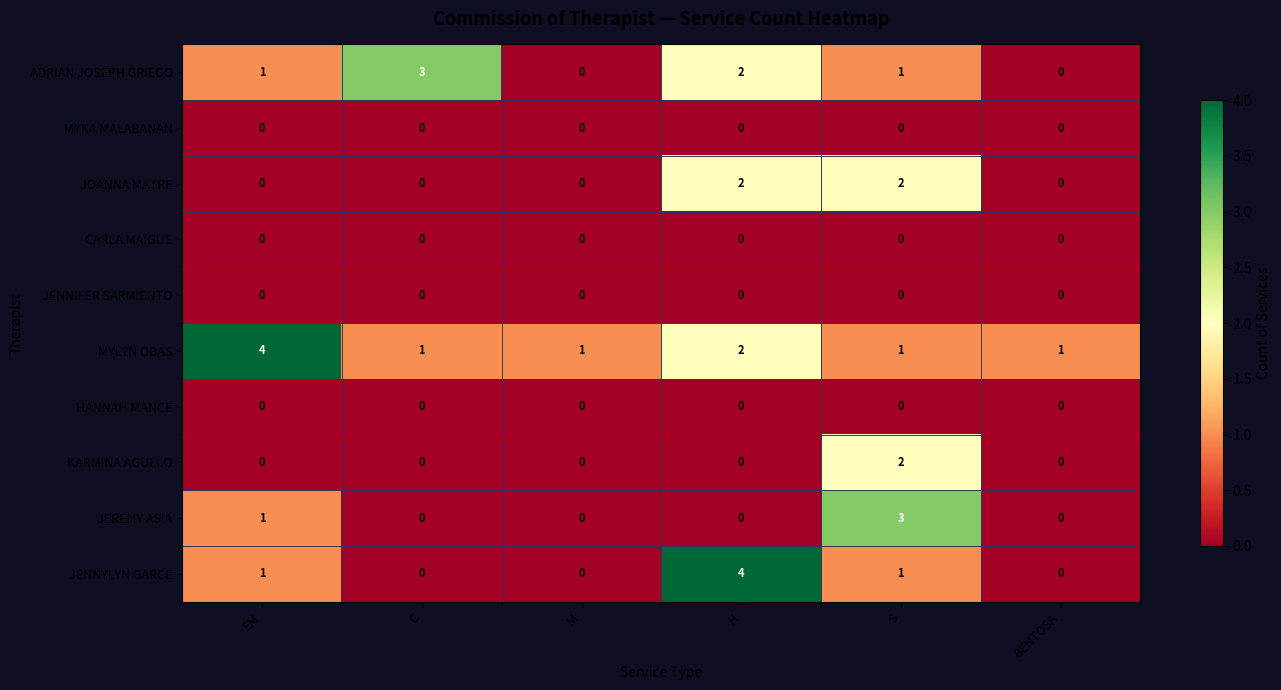

Count the number of categories in the chart.

6